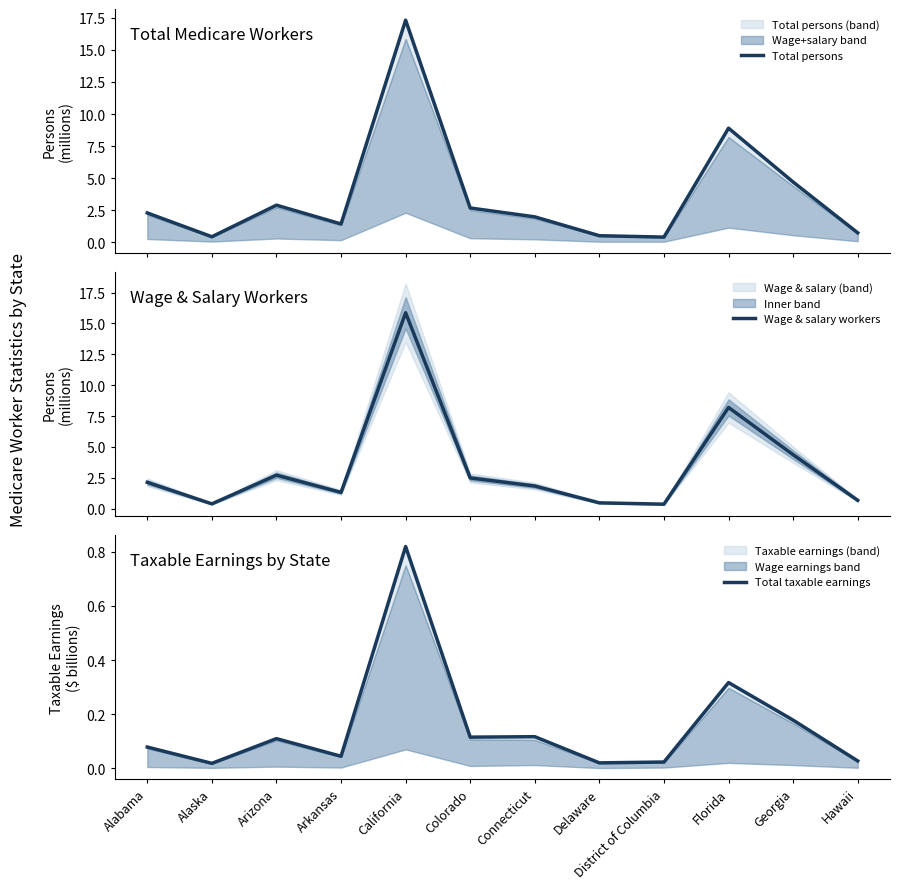

At which label is Wage & salary workers closest to 8?

Florida